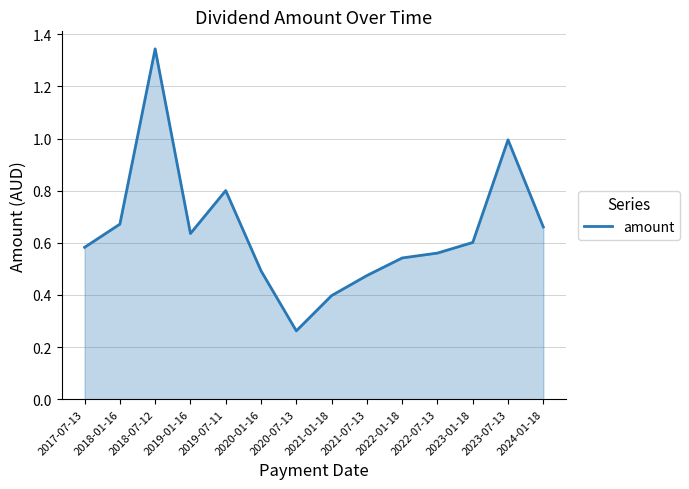

At which category does the data reach its first local peak?

2018-07-12